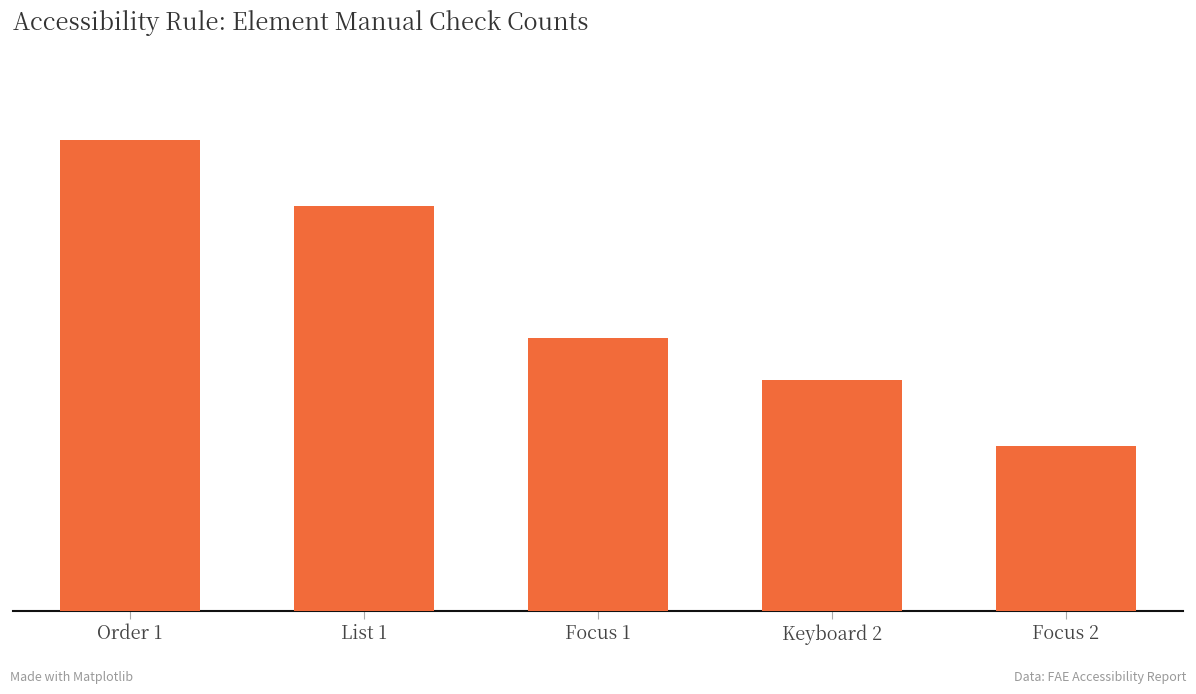

What is the smallest value displayed?

20